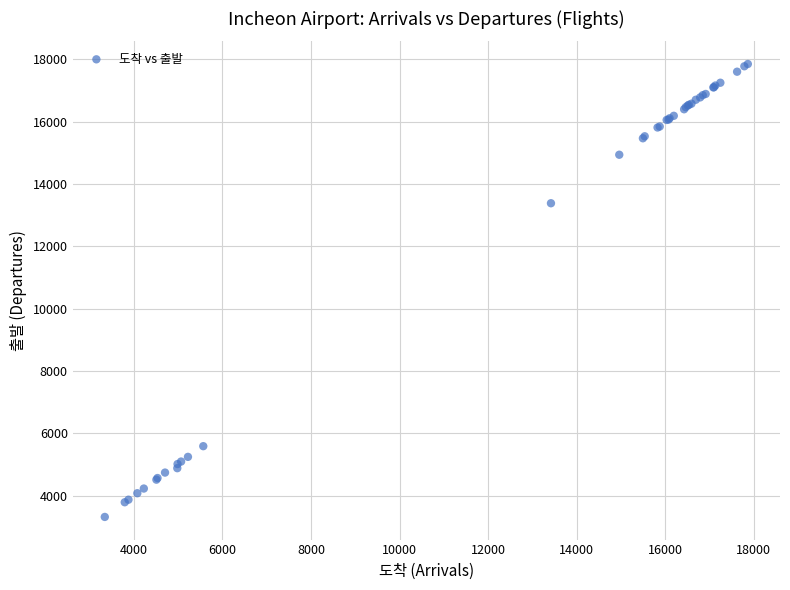

What Y value in the scatter plot is closest to 10583?

13382